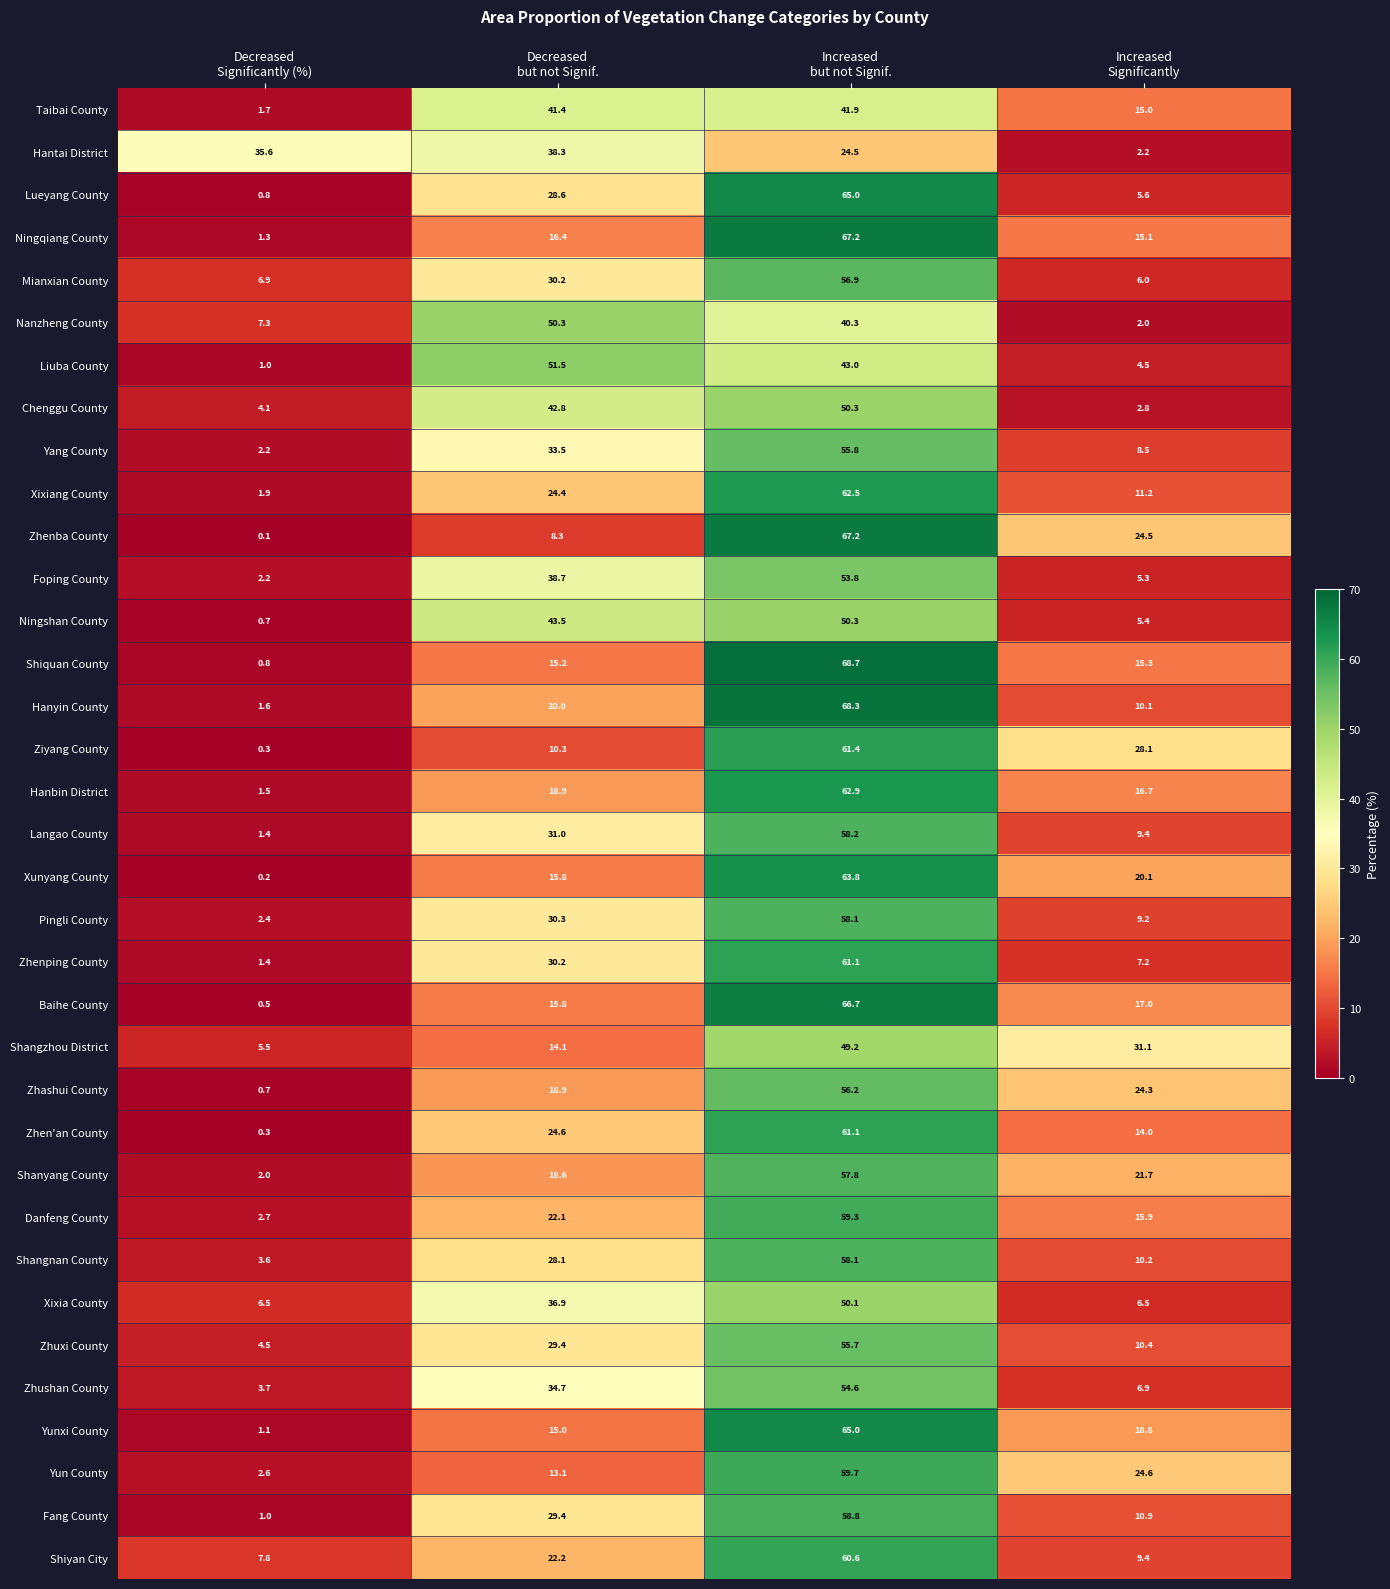

At how many categories does at least one series exceed 11?

4